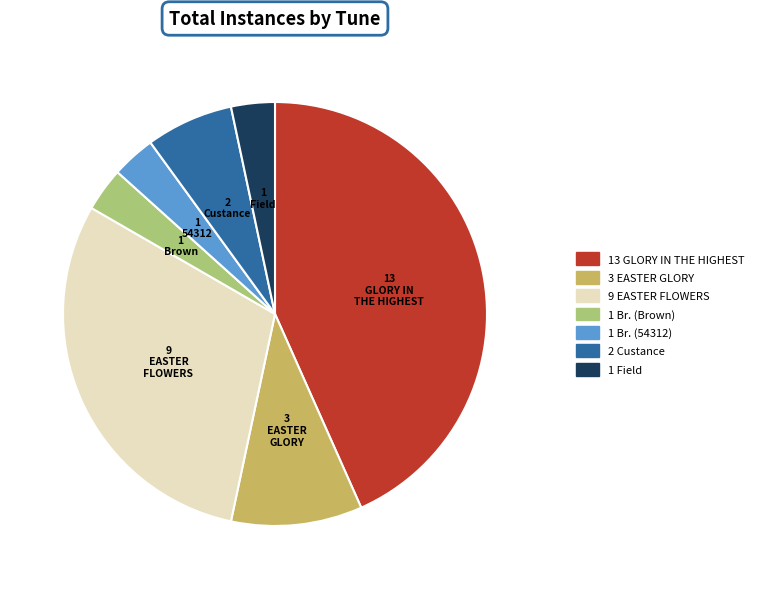

Is there any slice that represents more than half of the pie?

No